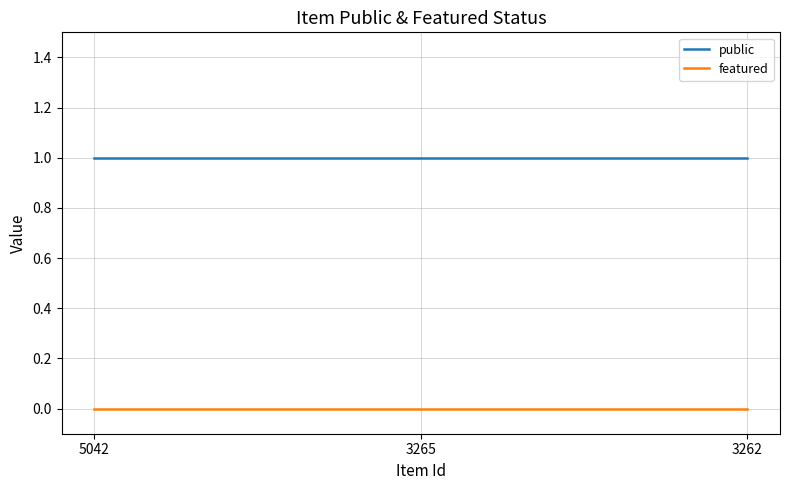

What is the spread (max minus min) of values at 3262?

1